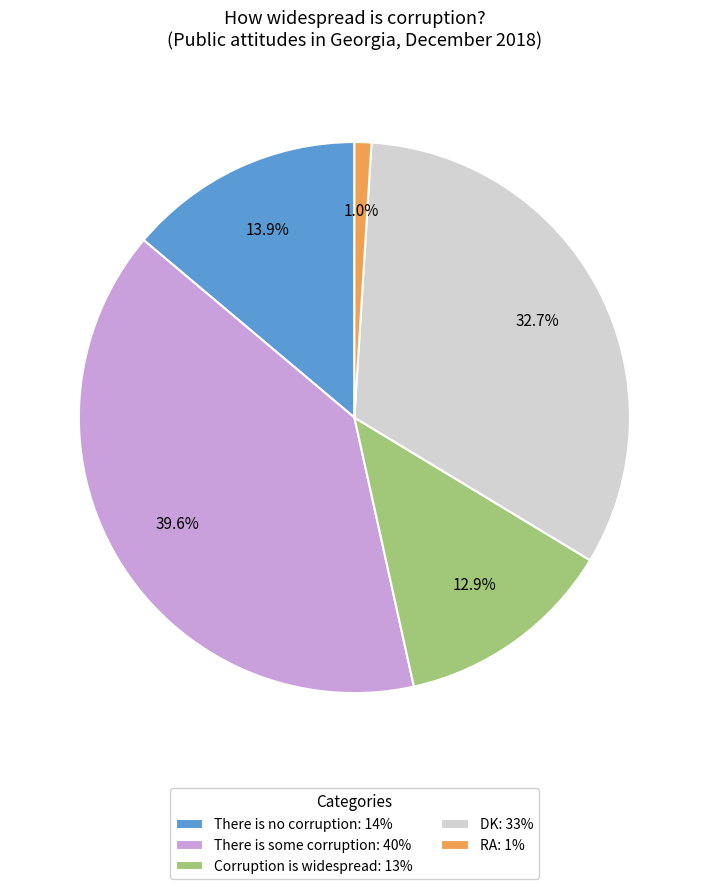

What portion of the pie excludes Corruption is widespread: 13%?

87.1%